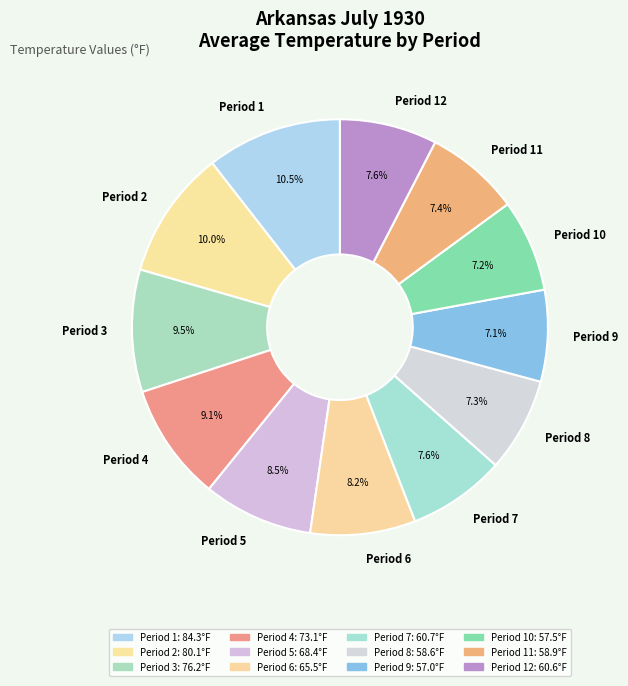

What percentage is the Period 10 slice, to the nearest percent?

7%